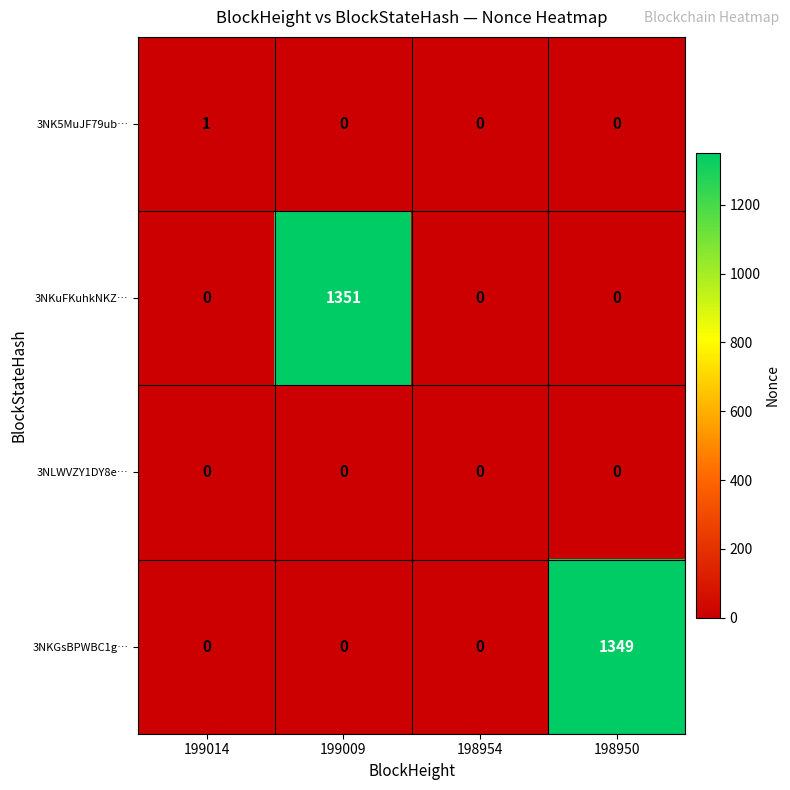

Count the number of data series in this chart.

4